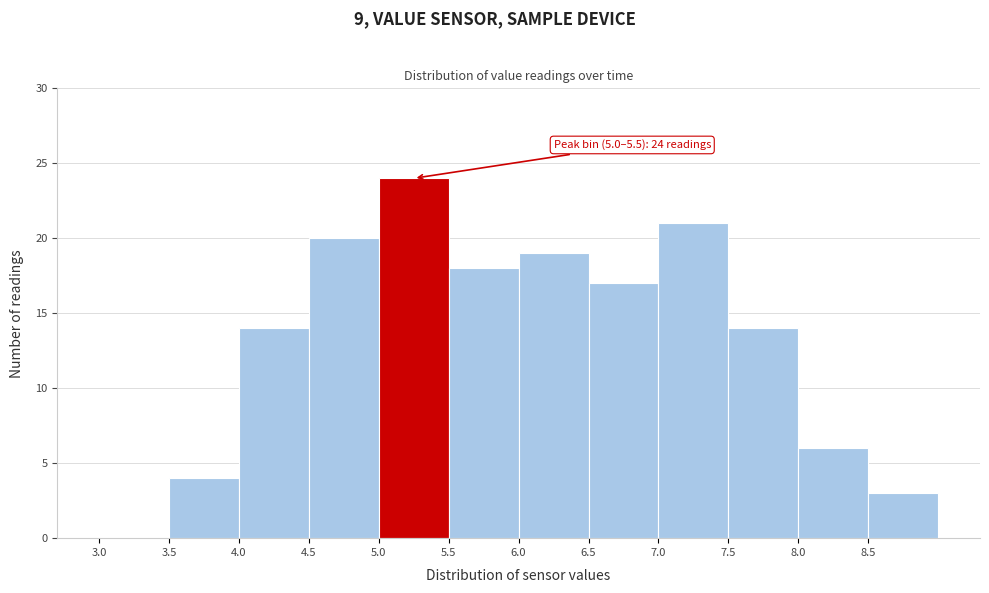

Over which range of the x-axis is the bar tallest?

5.0 to 5.5